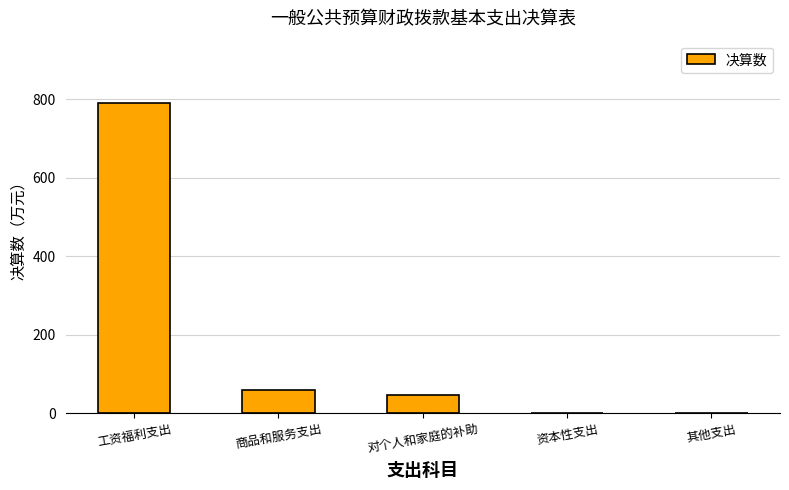

How many categories are shown in the chart?

5